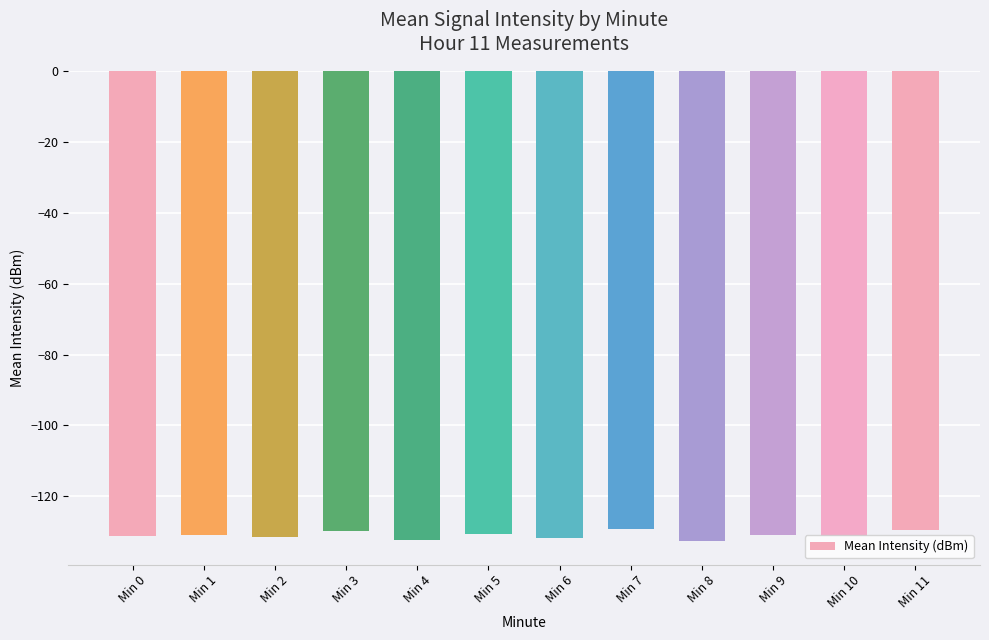

The value at Min 5 is -130.6. True or false?

True